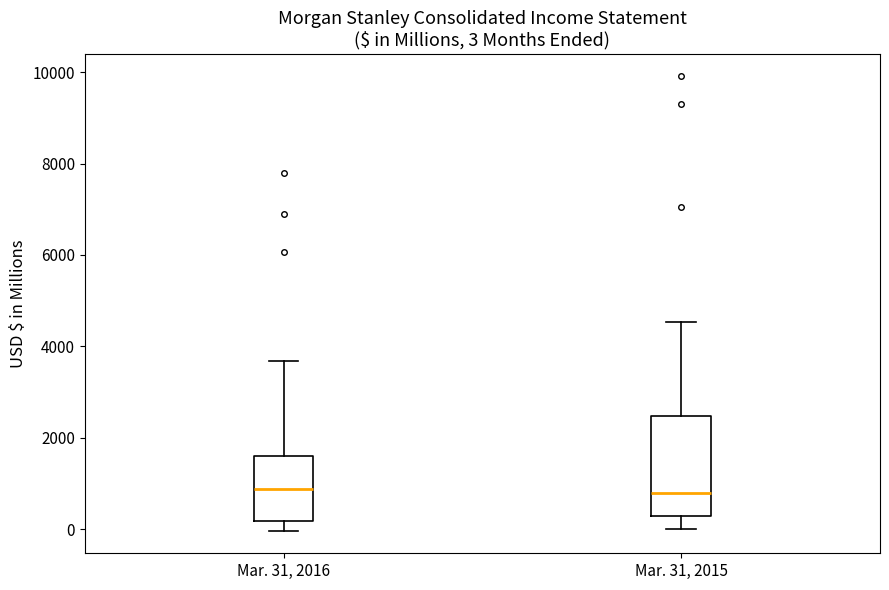

Comparing the boxes themselves (not the whiskers), which one is the tallest?

Mar. 31, 2015